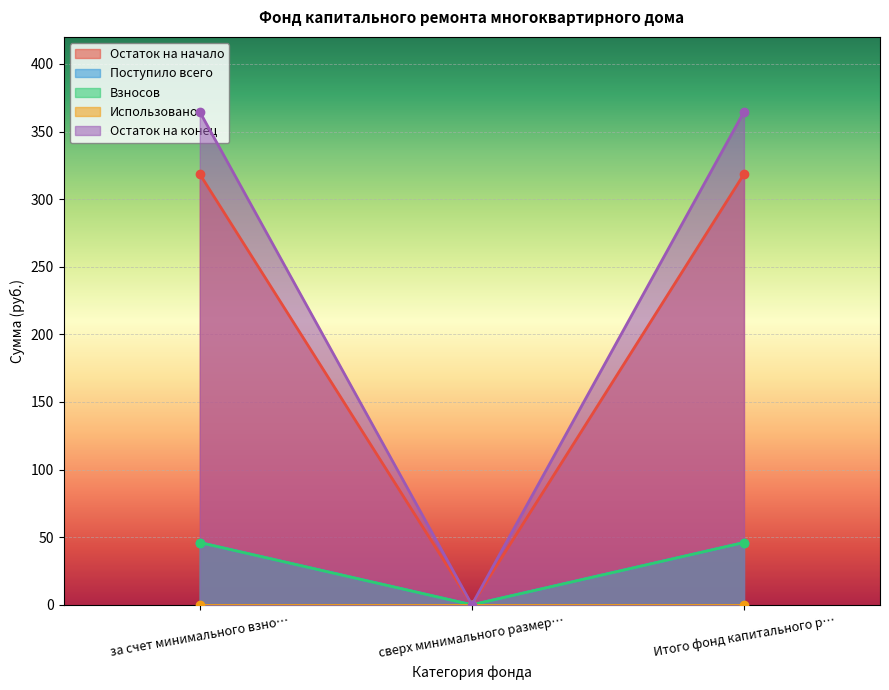

Which has a higher value, за счет минимального взно… or Итого фонд капитального р…?

за счет минимального взно…